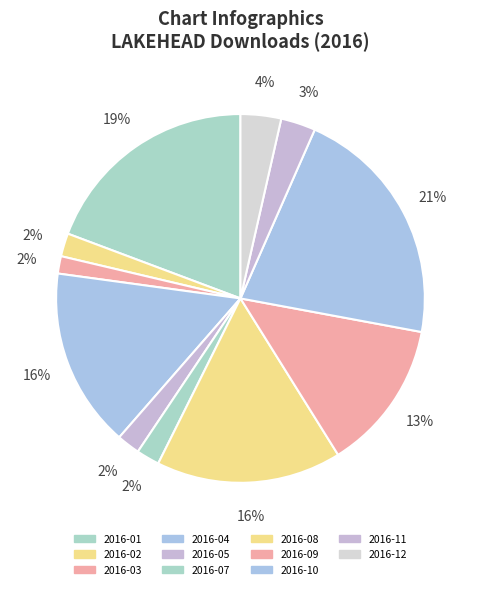

How much of the chart is everything except 2016-12?

96.4%